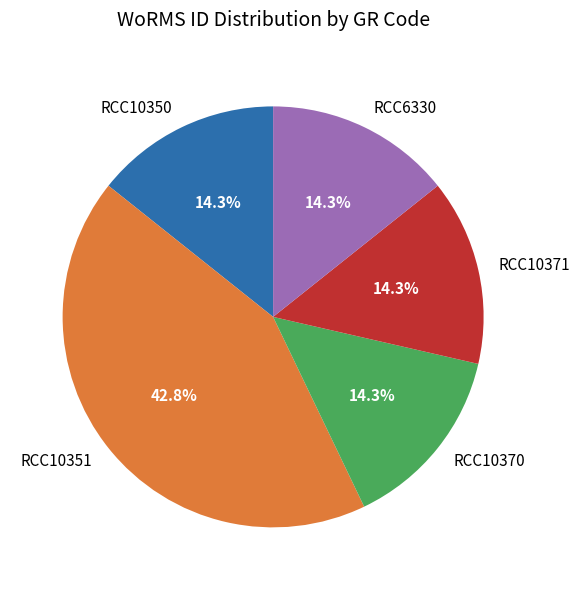

True or false: RCC10370 accounts for 14% of the total.

True